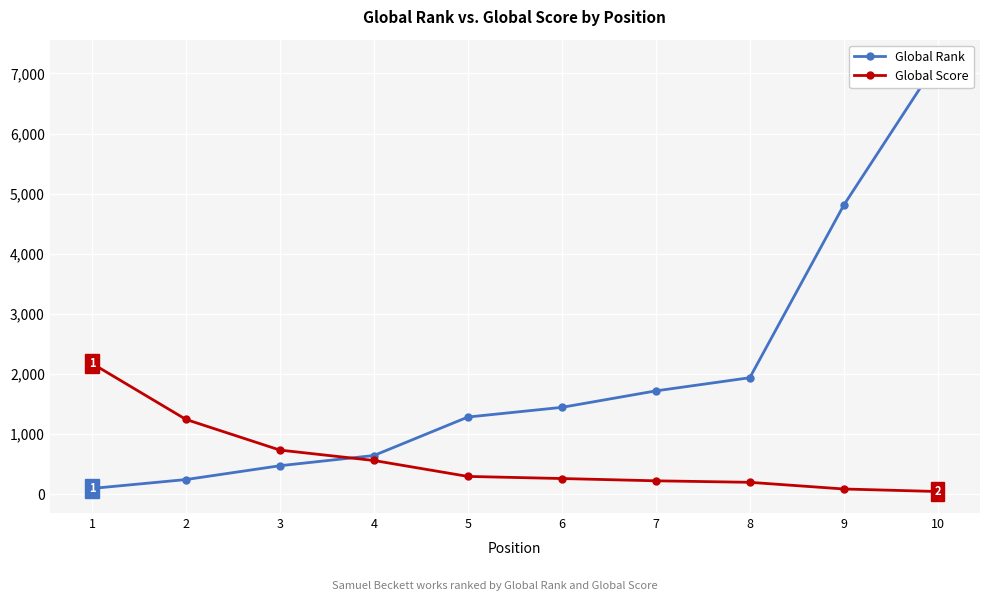

What are all the series names shown in the legend?

Global Rank, Global Score